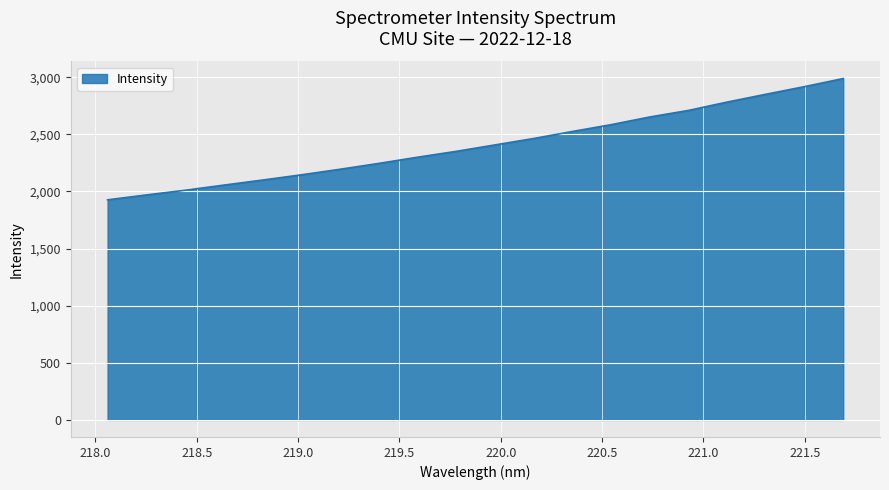

What is the maximum value shown in the chart?

2989.0